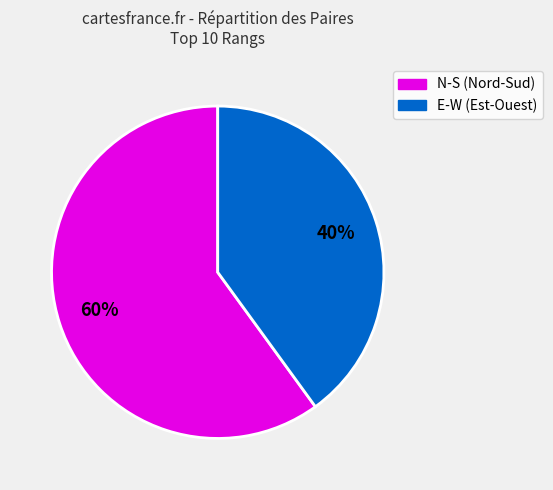

Is there a majority slice in this chart?

Yes